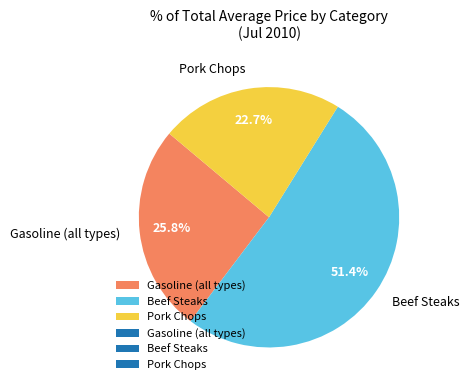

Rank the categories by value from lowest to highest.

Pork Chops, Gasoline (all types), Beef Steaks